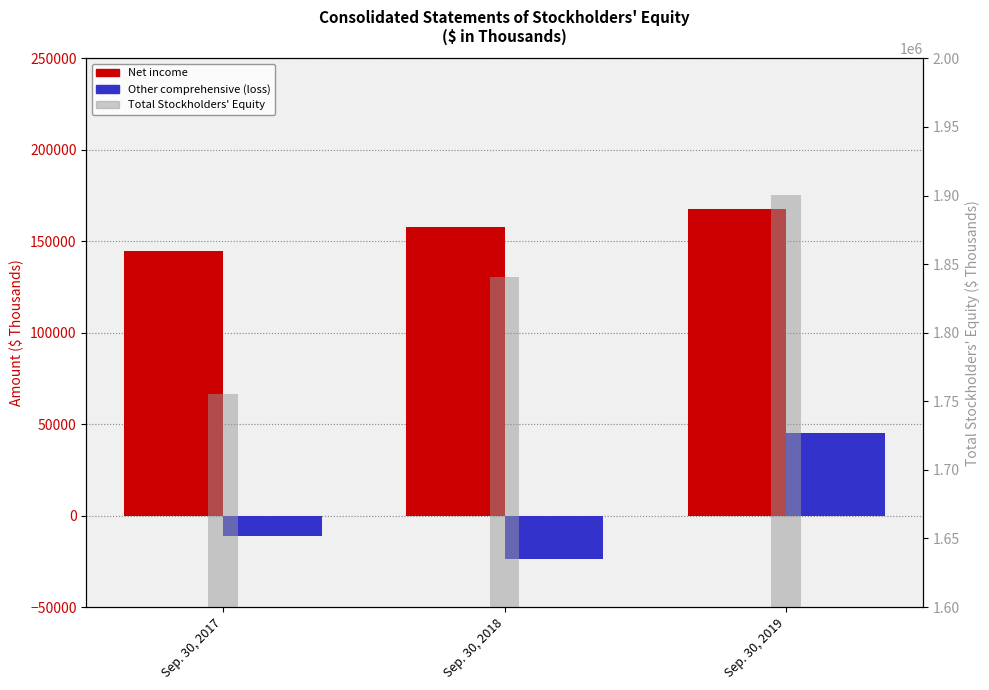

Read the Total Stockholders Equity value at Sep. 30, 2019, to the nearest 50.

1900250